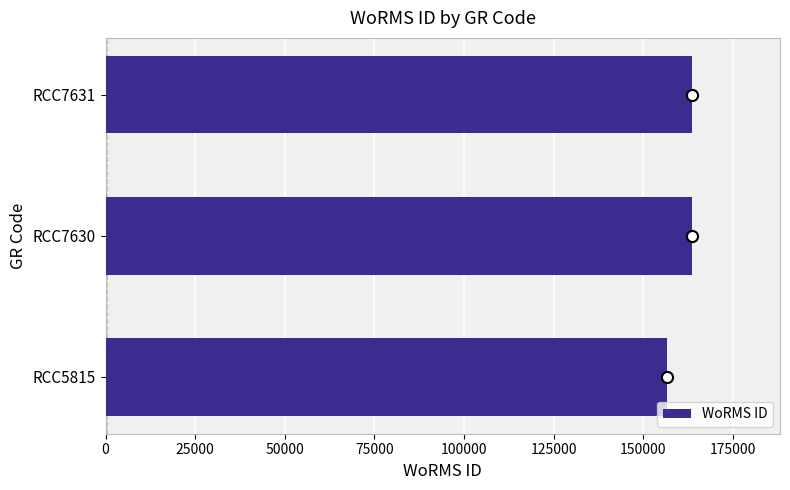

Which has a higher value, RCC5815 or RCC7631?

RCC7631